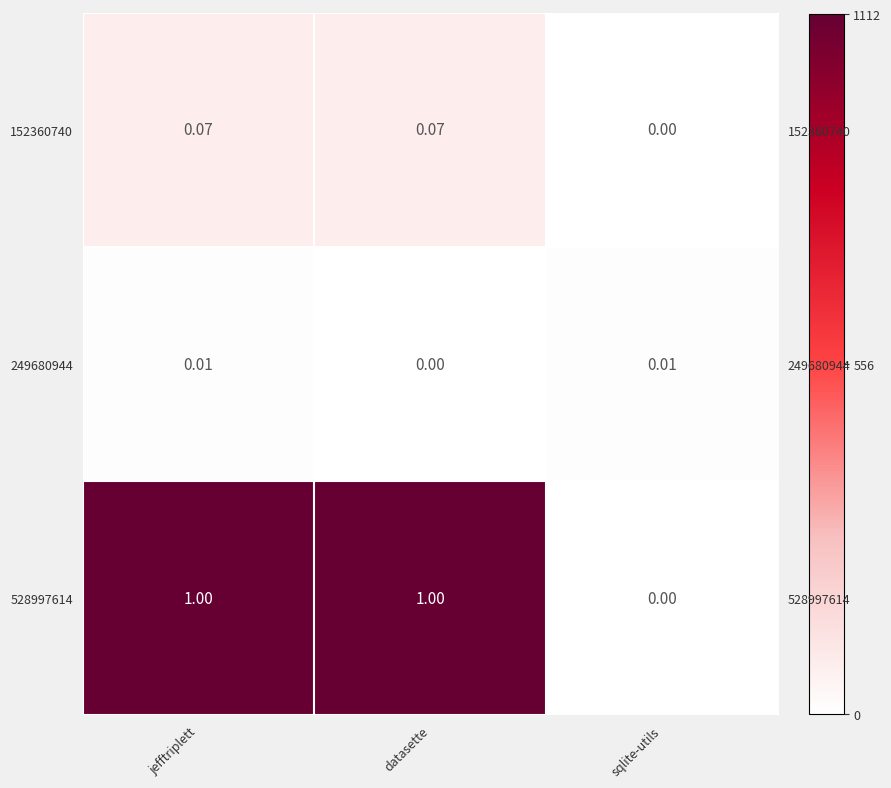

How many values in the 249680944 series exceed 0?

2